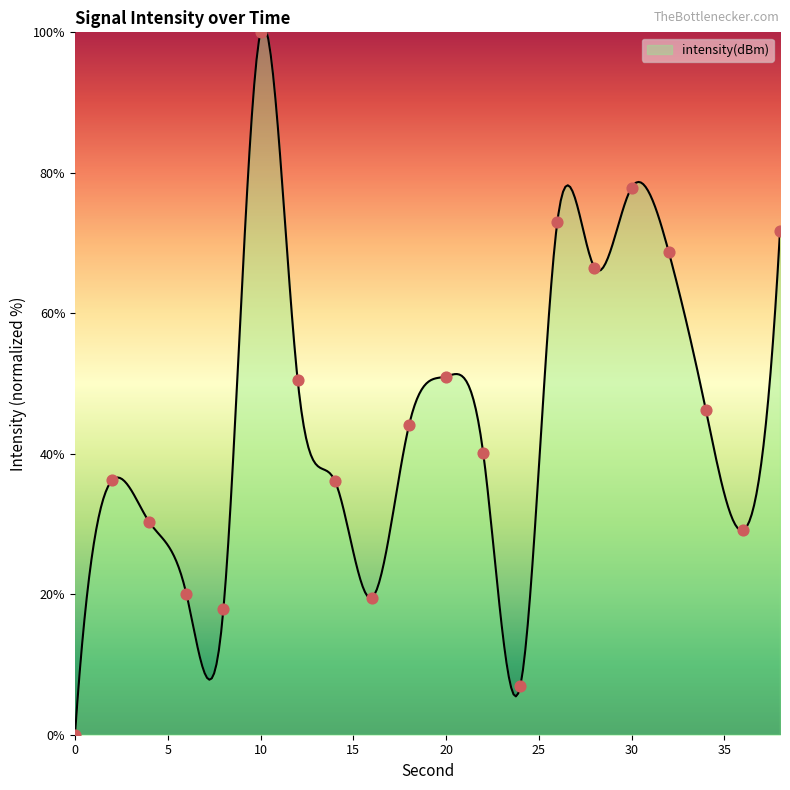

What is the change in value from 4 to 28?

+36.2